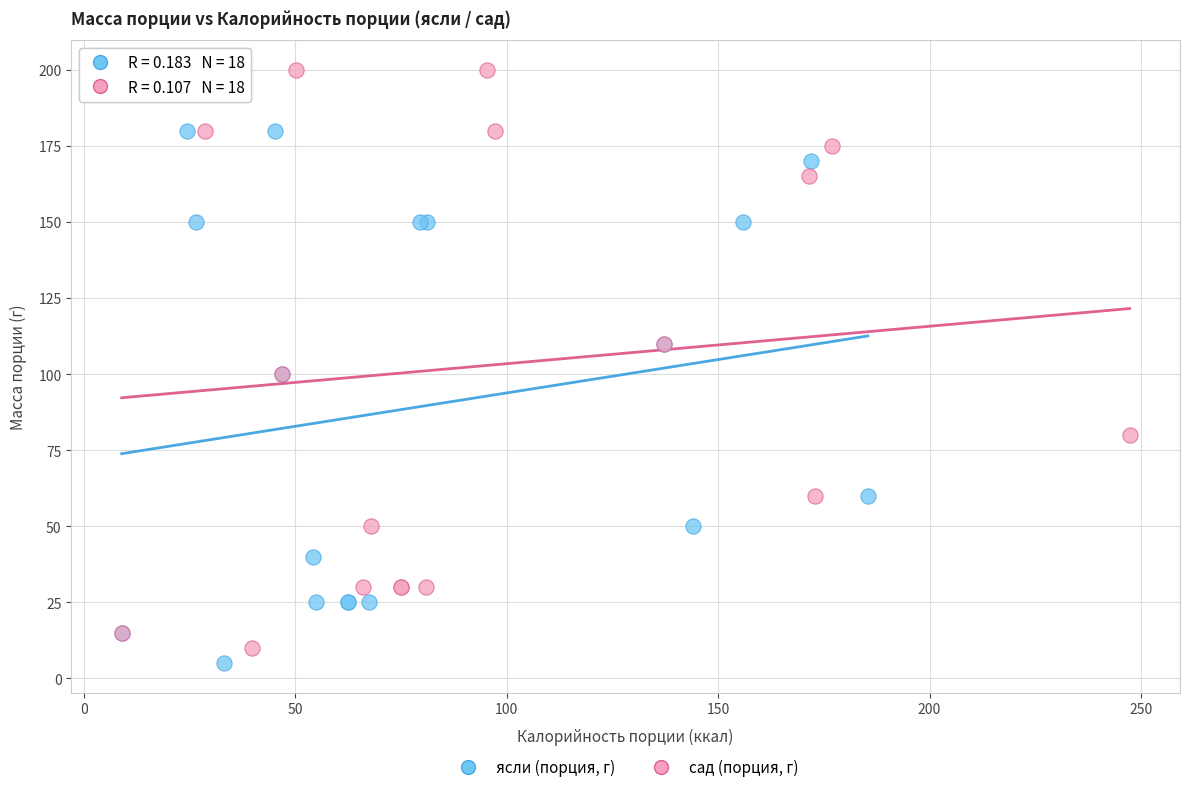

Which series has the largest Y range (max minus min)?

сад (порция, г)